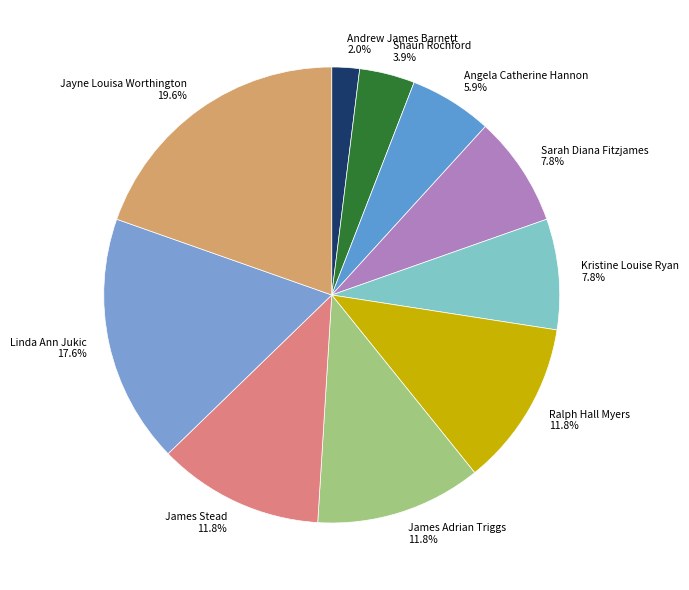

True or false: Sarah Diana Fitzjames accounts for 3% of the total.

False